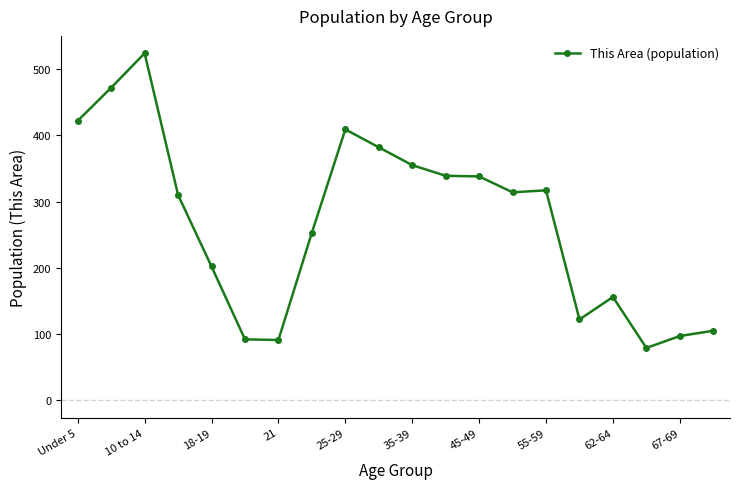

True or false: the data has more than 1 interior local peaks.

True